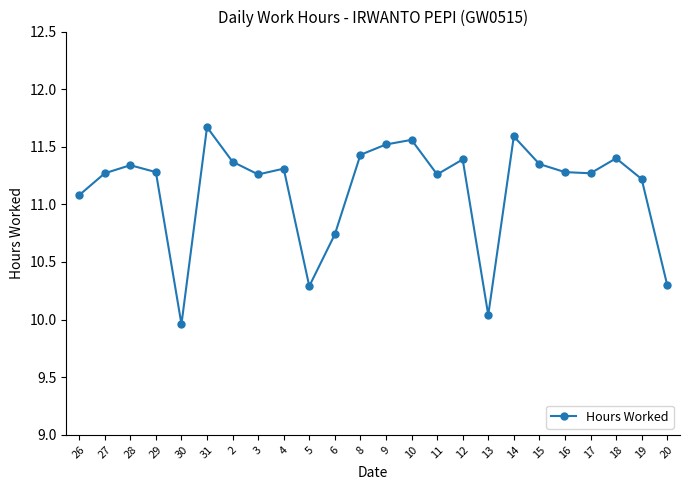

How many categories are shown in the chart?

24